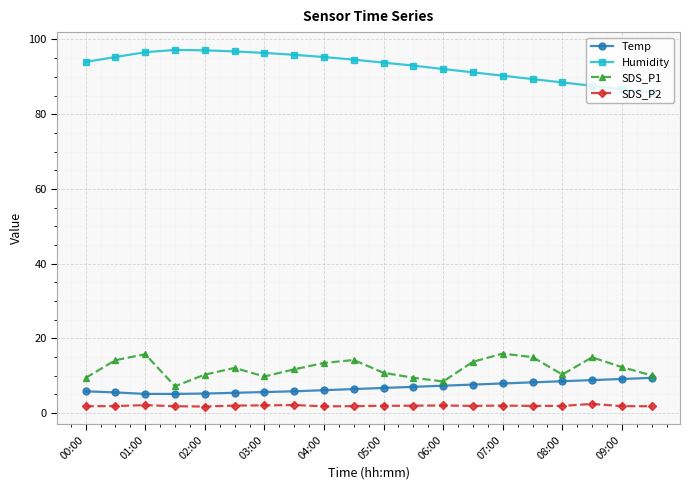

What is the highest value of the Temp series?

9.4